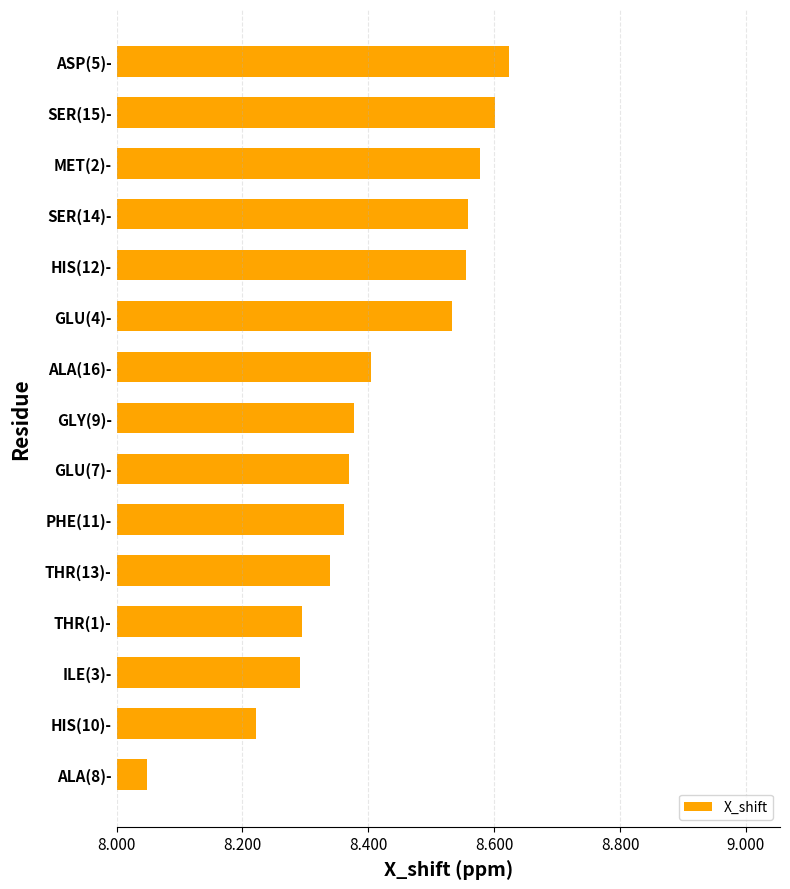

At which label is the value closest to 8?

ALA(8)-